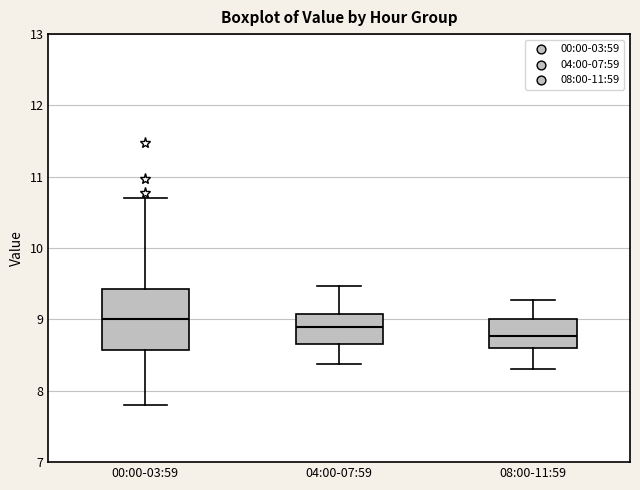

Where does the lower whisker of the box for 08:00-11:59 end on the y-axis? The values are not printed on the chart, so give them approximately, as read against the axis.

8.3